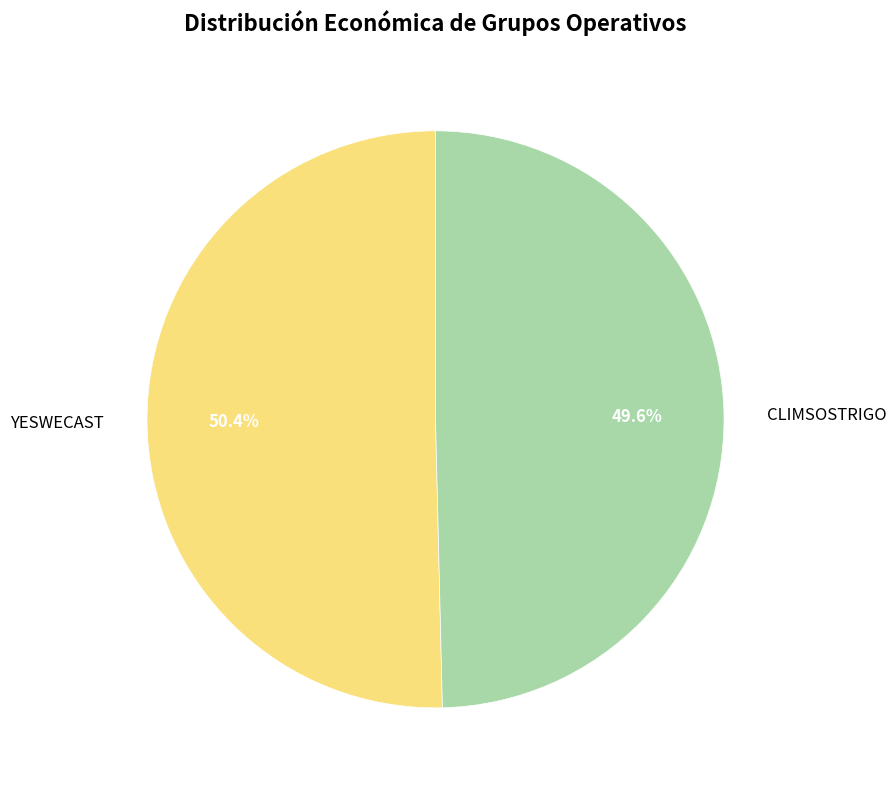

What percentage is NOT represented by YESWECAST?

49.6%